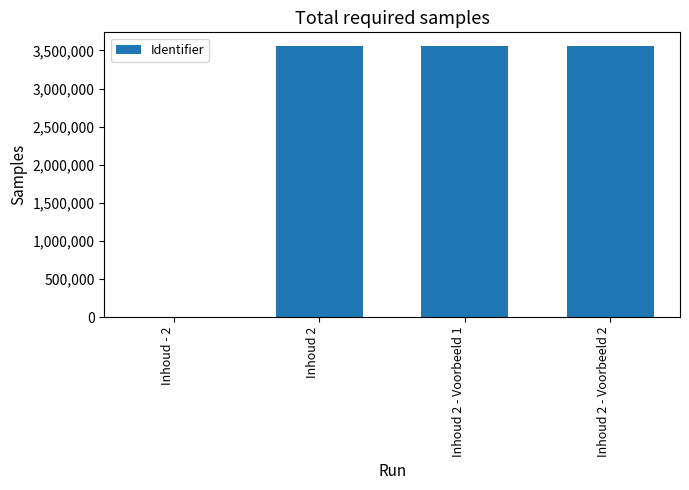

Is it true that the value at Inhoud 2 - Voorbeeld 2 is 3559181?

True